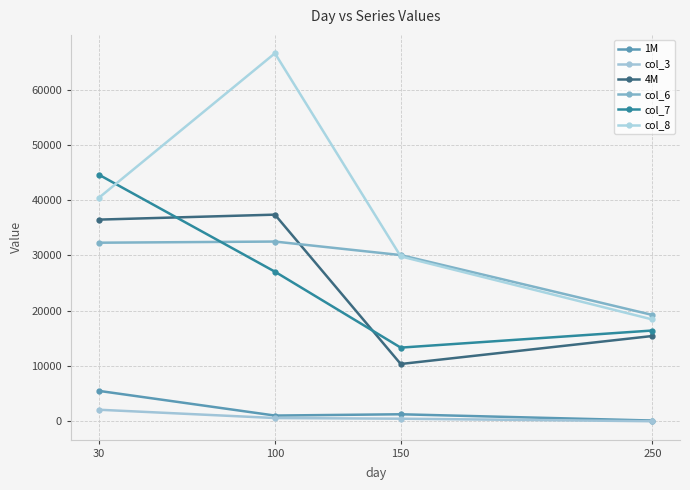

The value of col_7 at 150 is 3242. True or false?

False